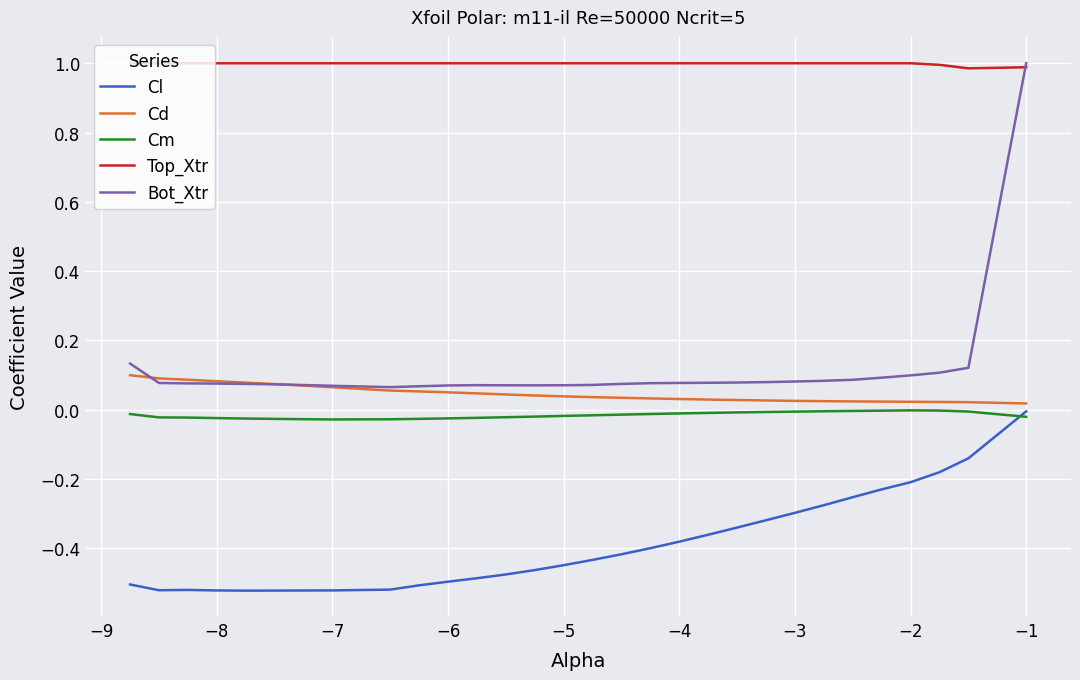

Which series has the widest spread of values?

Bot_Xtr